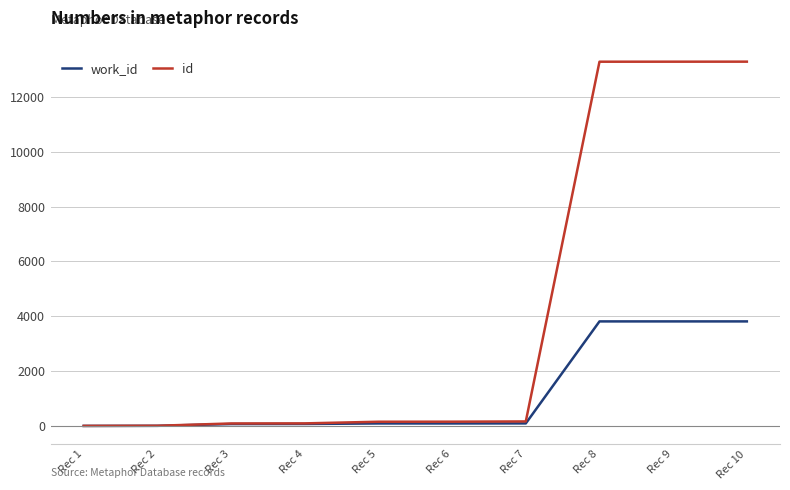

How many distinct data groups are displayed?

2